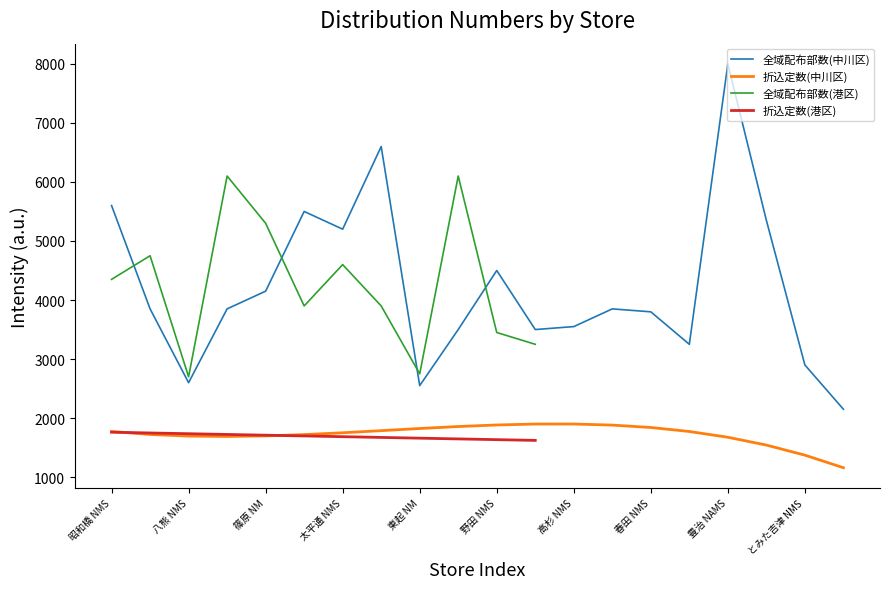

Read the 折込定数(中川区) value at 荒子 NMS.

1550